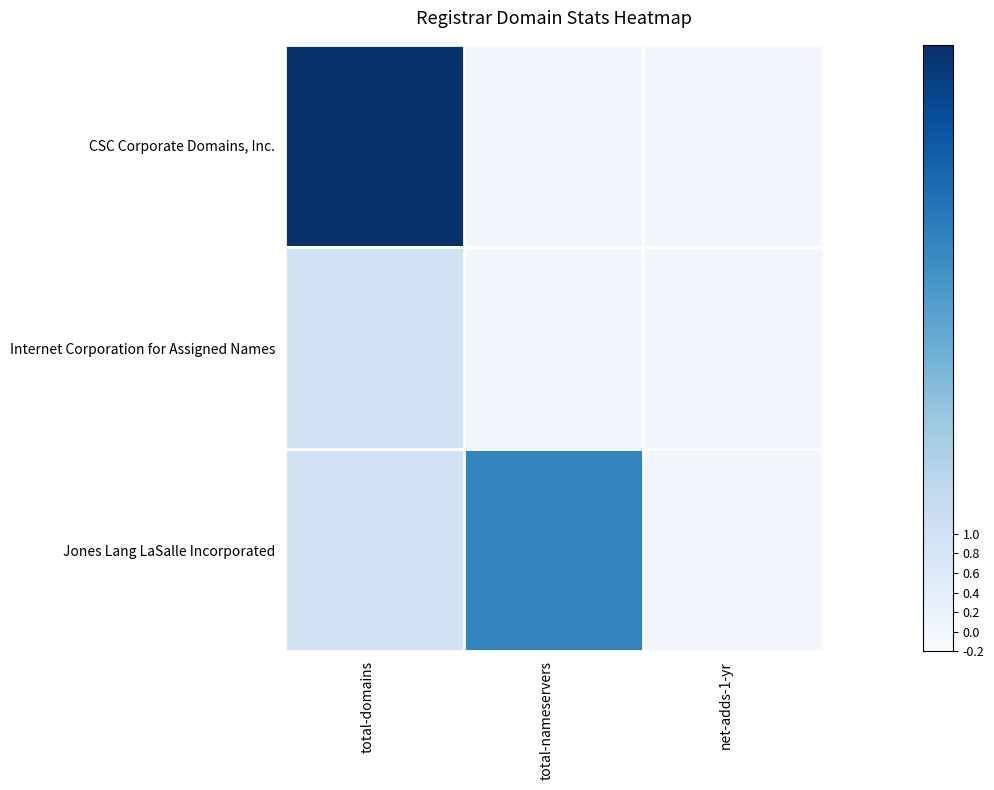

Between total-nameservers and net-adds-1-yr, which is larger?

total-nameservers